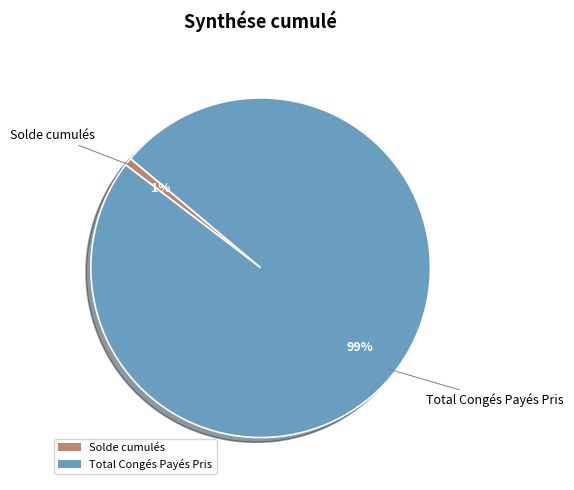

What percentage is the Solde cumulés slice, to the nearest percent?

1%